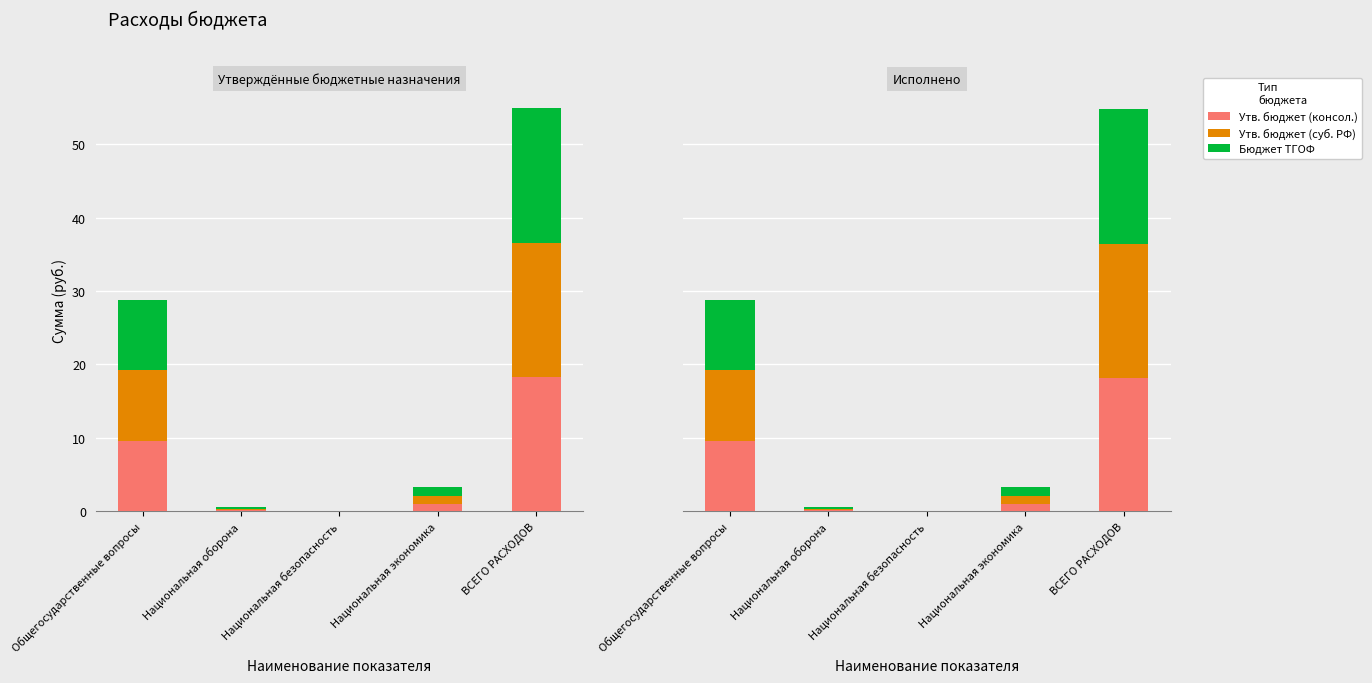

Which series has the largest range (max minus min)?

Бюджет ТГОФ